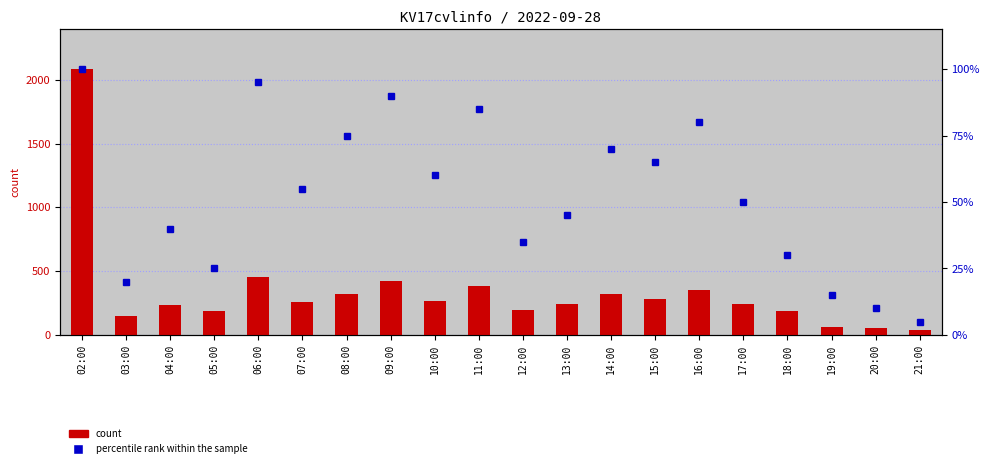

What is the highest value of the count series?

2084